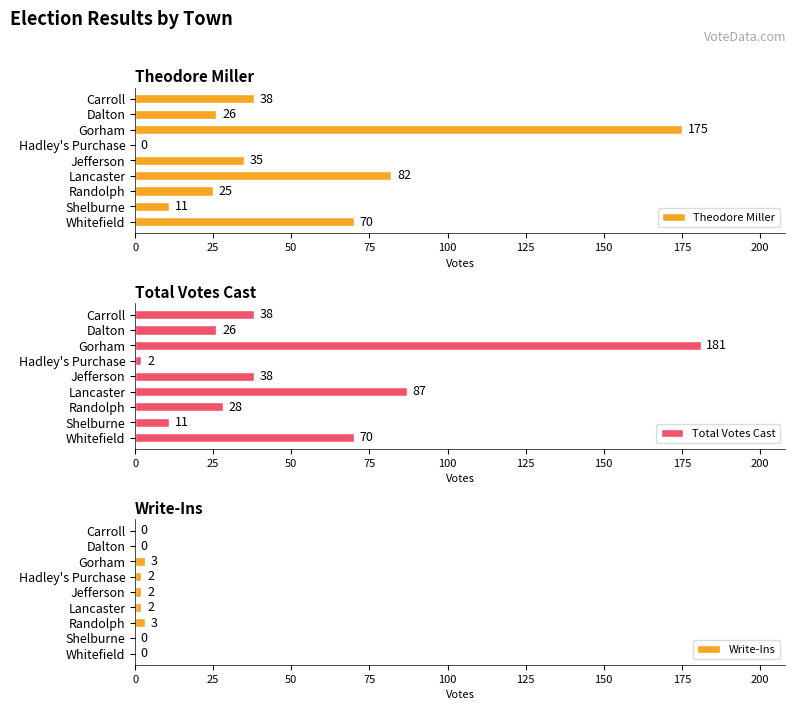

What is the difference between the Write-Ins values at Jefferson and Carroll?

2